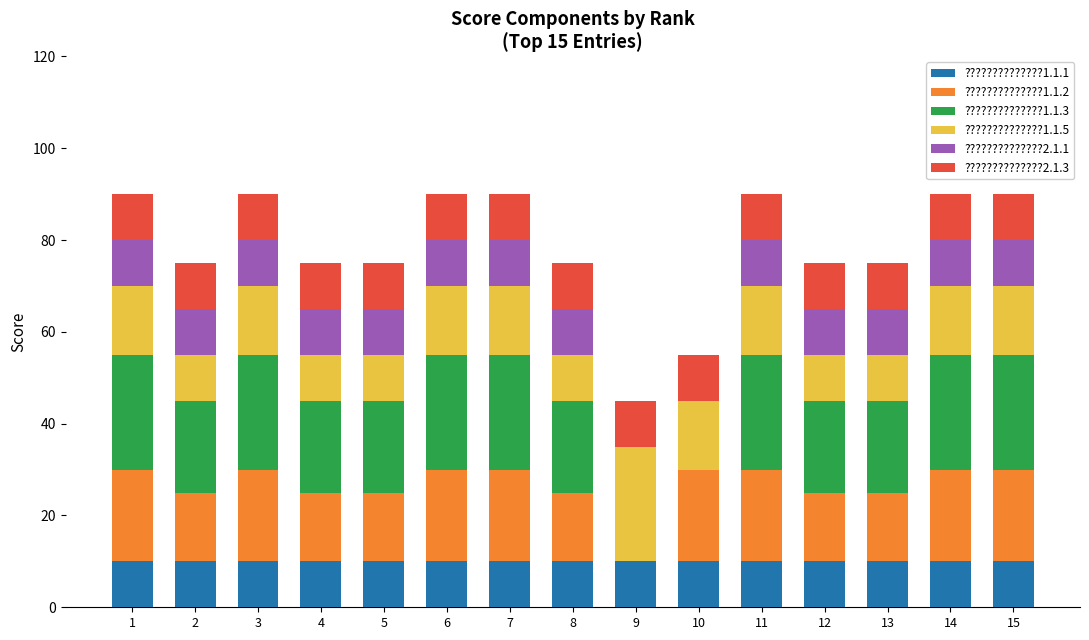

What is the total value across all series at 5?

75